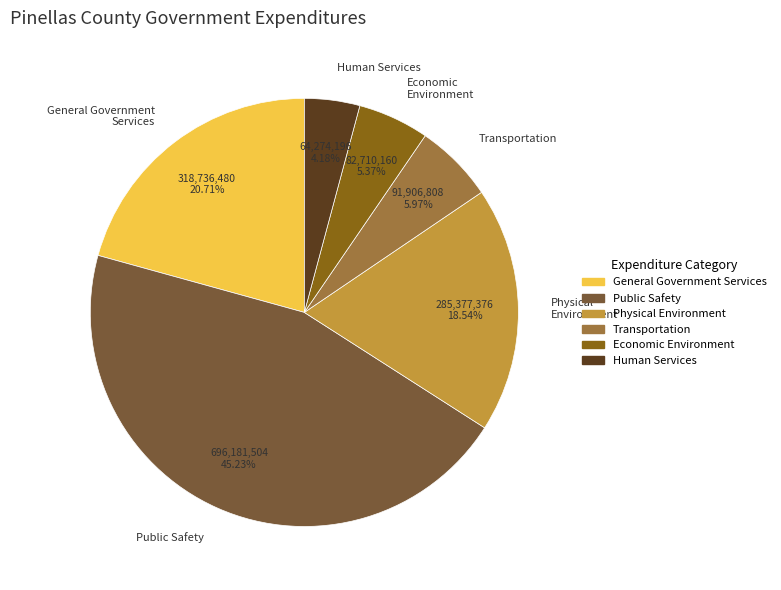

How many segments does this pie chart have?

6